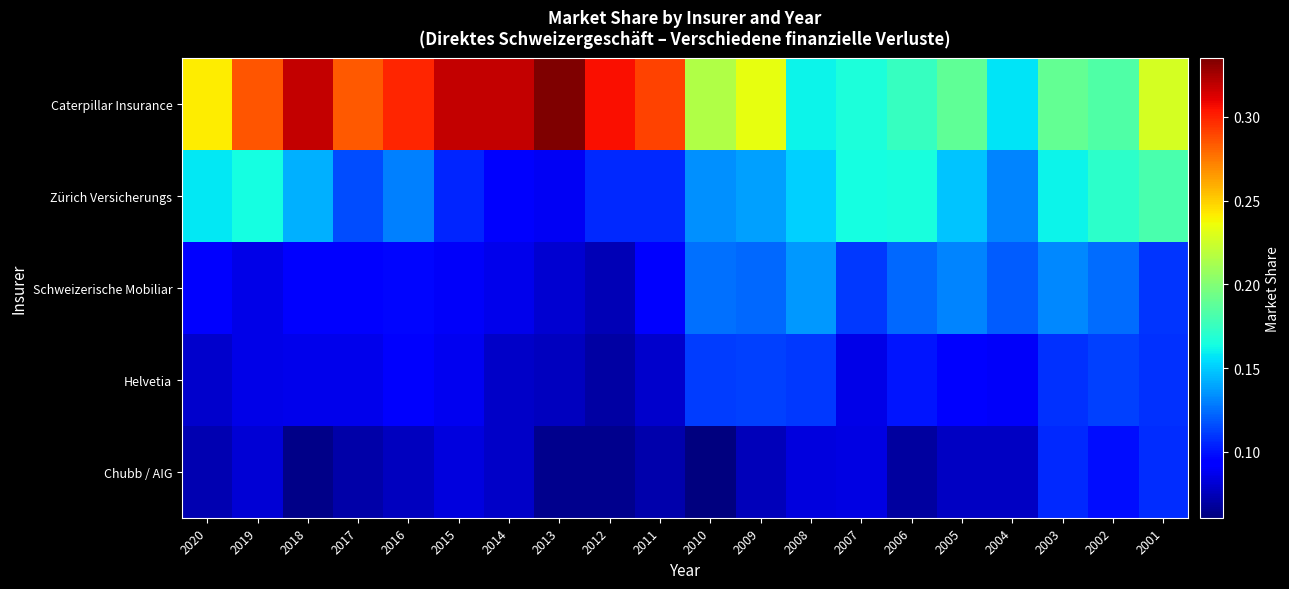

Which series has the largest range (max minus min)?

Caterpillar Insurance